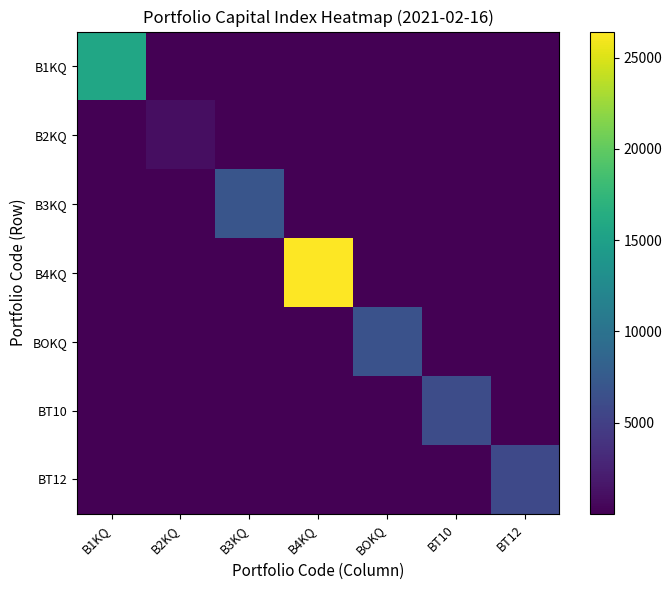

Reading right to left, list all the values displayed in this chart.

B1KQ: BT12=11.2	BT10=11.9	BOKQ=1.5	B4KQ=3.6	B3KQ=1.6	B2KQ=0.2	B1KQ=15658.0
B2KQ: BT12=1.3	BT10=1.3	BOKQ=0.1	B4KQ=0.1	B3KQ=0.1	B2KQ=973.6	B1KQ=0.2
B3KQ: BT12=7.5	BT10=7.9	BOKQ=1.0	B4KQ=1.1	B3KQ=6943.2	B2KQ=0.1	B1KQ=1.6
B4KQ: BT12=7.5	BT10=7.9	BOKQ=1.0	B4KQ=26428.0	B3KQ=1.1	B2KQ=0.1	B1KQ=3.6
BOKQ: BT12=7.5	BT10=7.9	BOKQ=6707.0	B4KQ=1.0	B3KQ=1.0	B2KQ=0.1	B1KQ=1.5
BT10: BT12=63.7	BT10=6175.4	BOKQ=7.9	B4KQ=7.9	B3KQ=7.9	B2KQ=1.3	B1KQ=11.9
BT12: BT12=5823.5	BT10=63.7	BOKQ=7.5	B4KQ=7.5	B3KQ=7.5	B2KQ=1.3	B1KQ=11.2